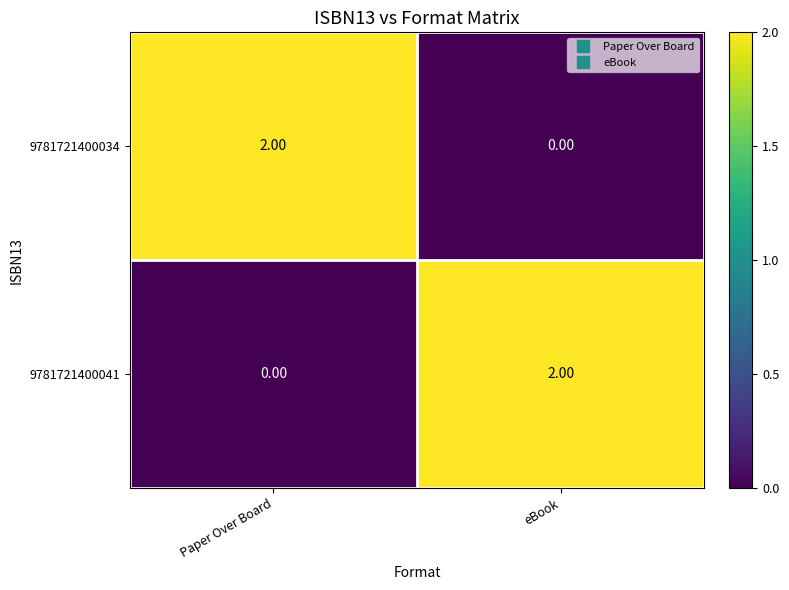

At which label does 9781721400041 reach its peak?

eBook